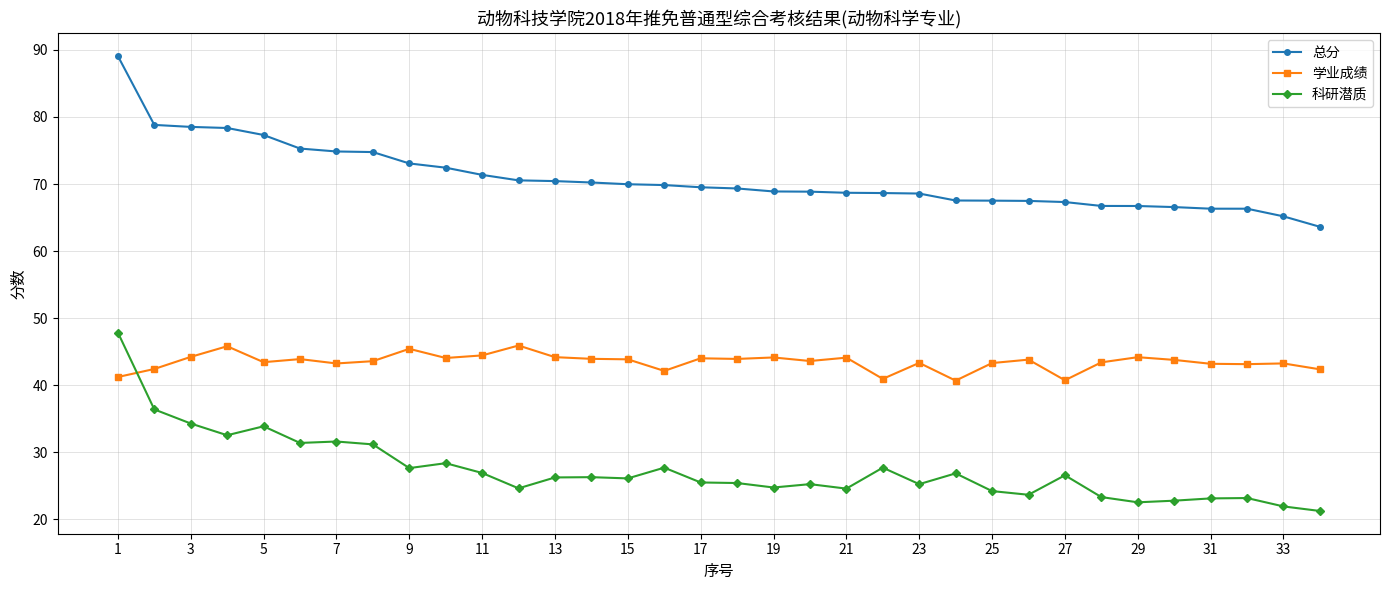

At how many categories does at least one series exceed 56?

34